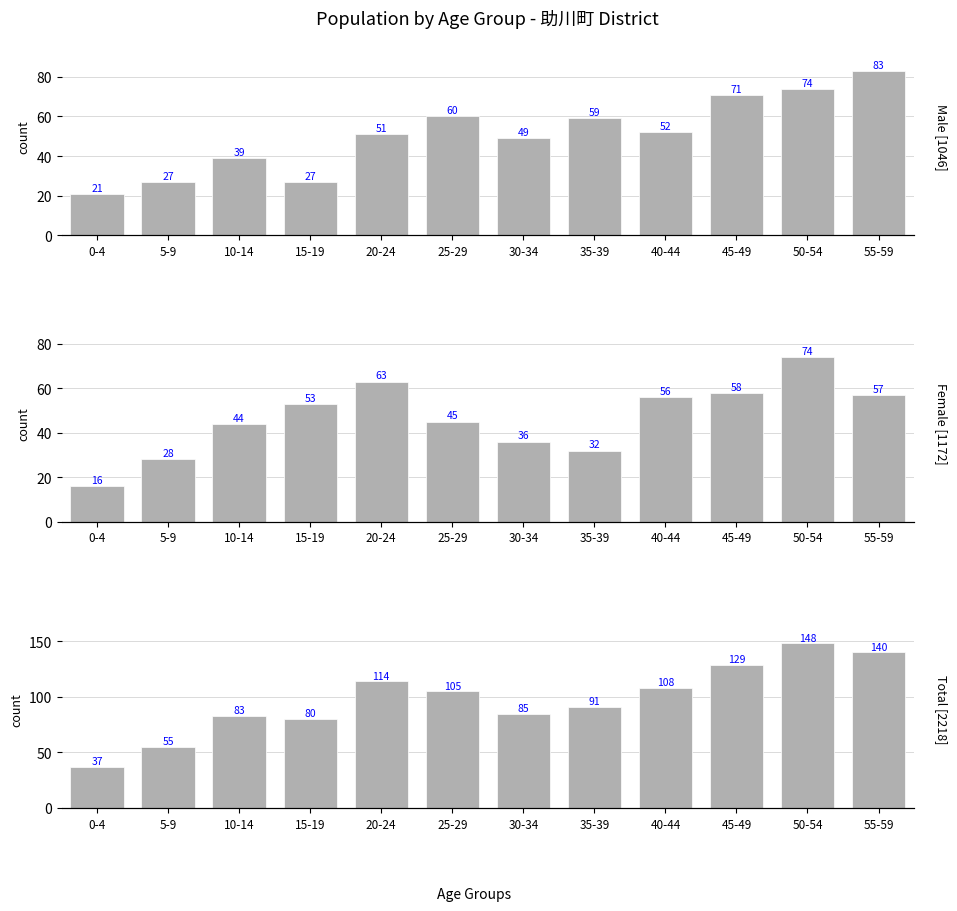

Is the value of 助川町 (Total) at 10-14 greater than the value of 助川町 (Female) at 40-44?

Yes